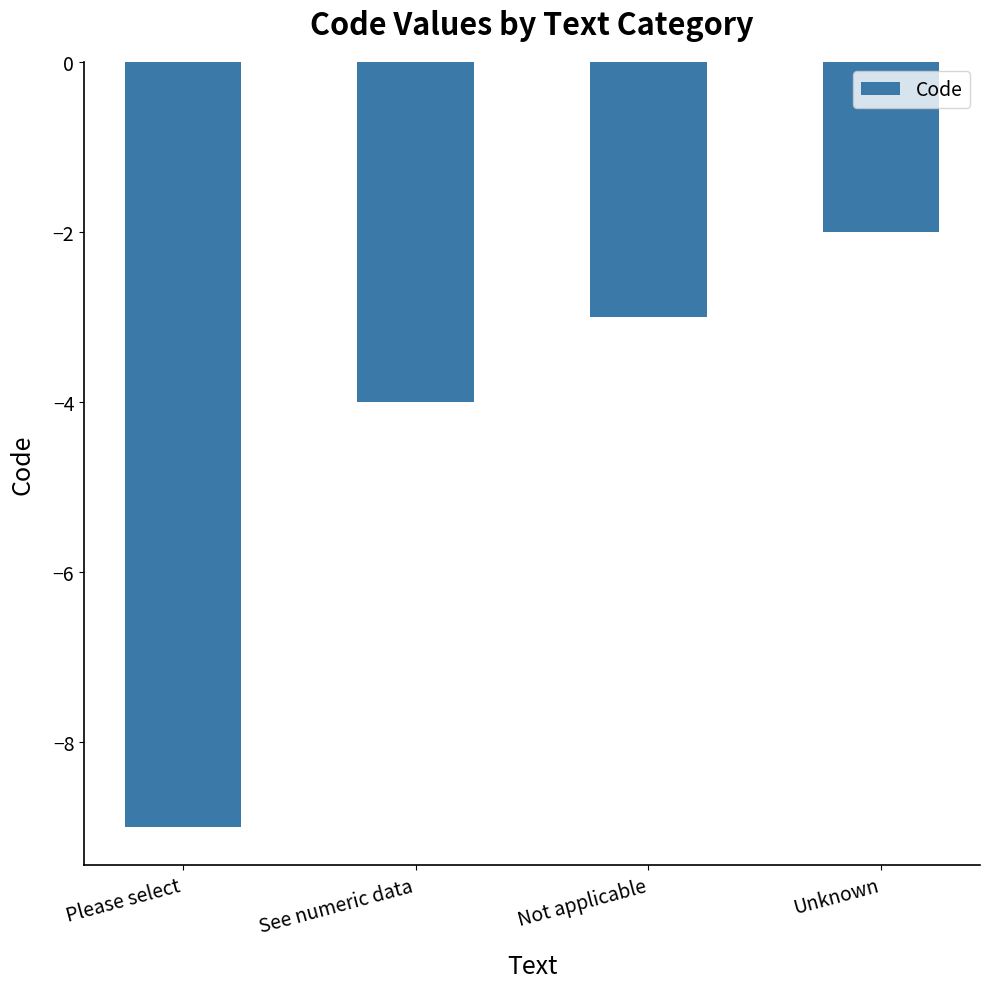

What is the value of the 3rd bar from the left?

-3